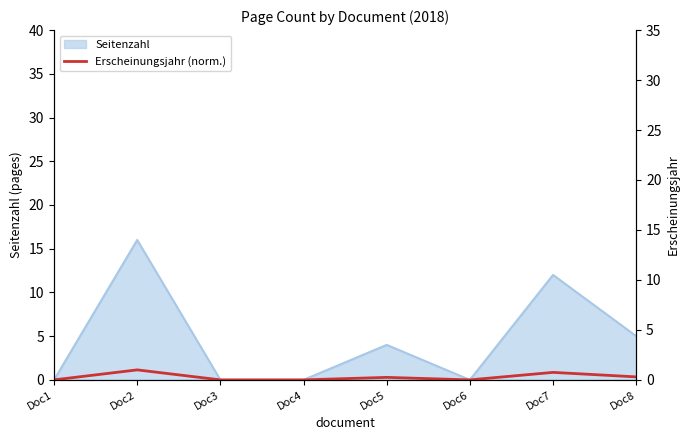

Where is the first local maximum?

Doc2